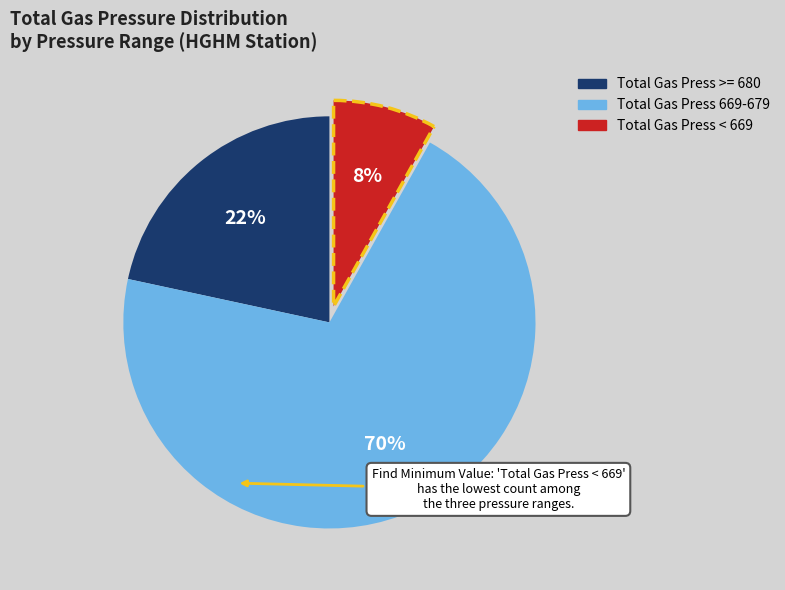

Does any single category account for the majority?

Yes